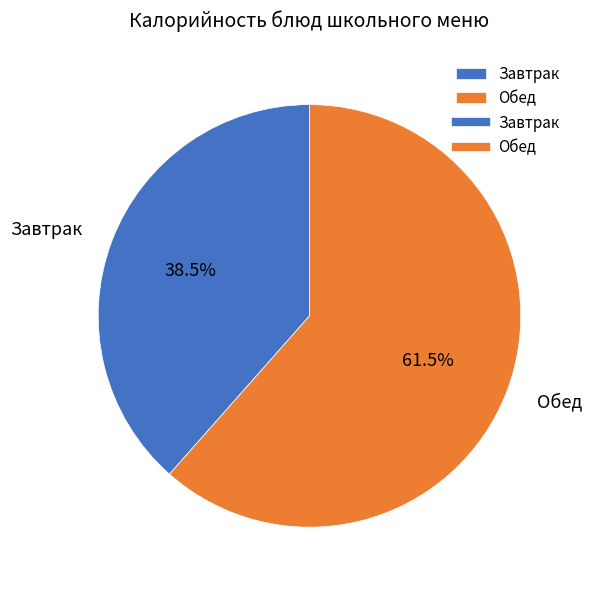

Approximately how many times larger is the value at Завтрак compared to Обед?

0.6